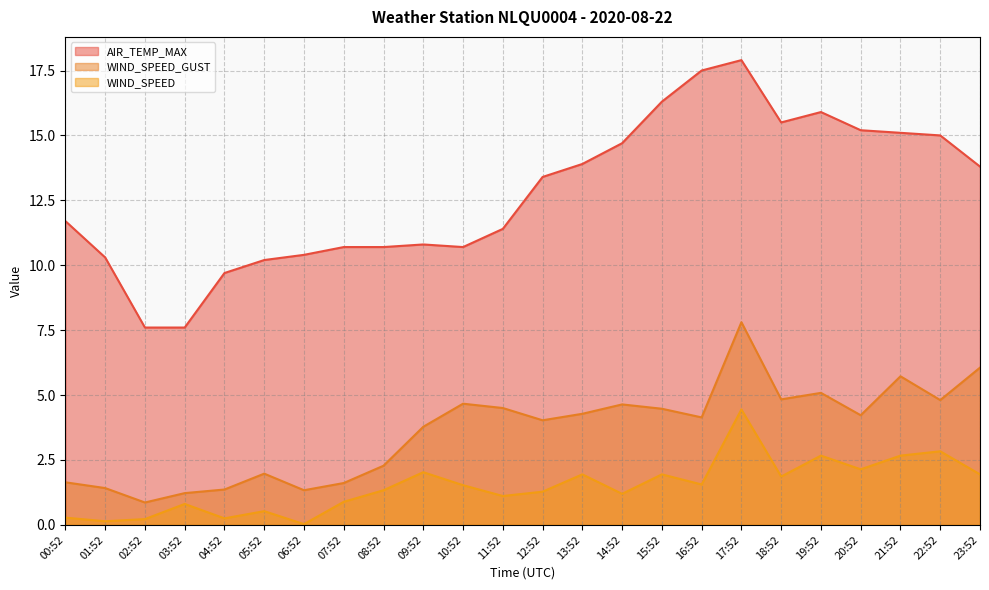

What is the approximate value of AIR_TEMP_MAX at 09:52?

10.8